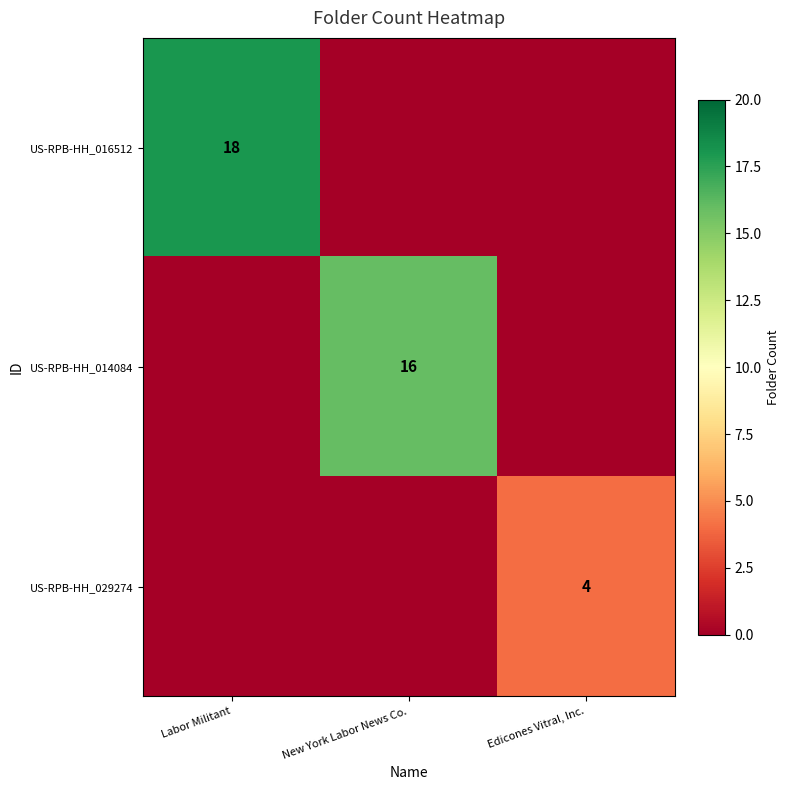

Which category has the lowest value across all series?

New York Labor News Co.